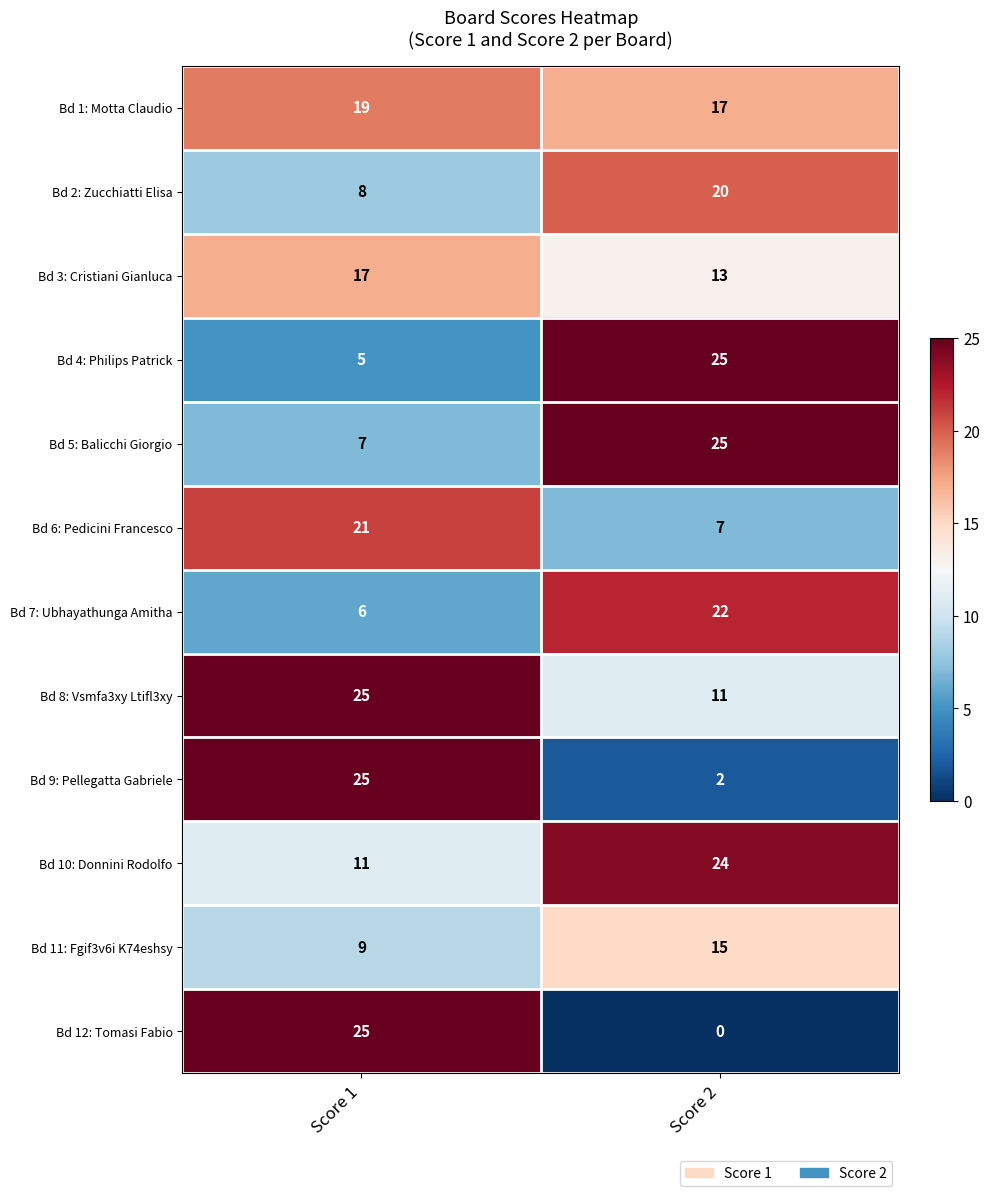

Reading left to right, extract all data points from this chart.

Bd 1: Motta Claudio: 19	17
Bd 2: Zucchiatti Elisa: 8	20
Bd 3: Cristiani Gianluca: 17	13
Bd 4: Philips Patrick: 5	25
Bd 5: Balicchi Giorgio: 7	25
Bd 6: Pedicini Francesco: 21	7
Bd 7: Ubhayathunga Amitha: 6	22
Bd 8: Vsmfa3xy Ltifl3xy: 25	11
Bd 9: Pellegatta Gabriele: 25	2
Bd 10: Donnini Rodolfo: 11	24
Bd 11: Fgif3v6i K74eshsy: 9	15
Bd 12: Tomasi Fabio: 25	0